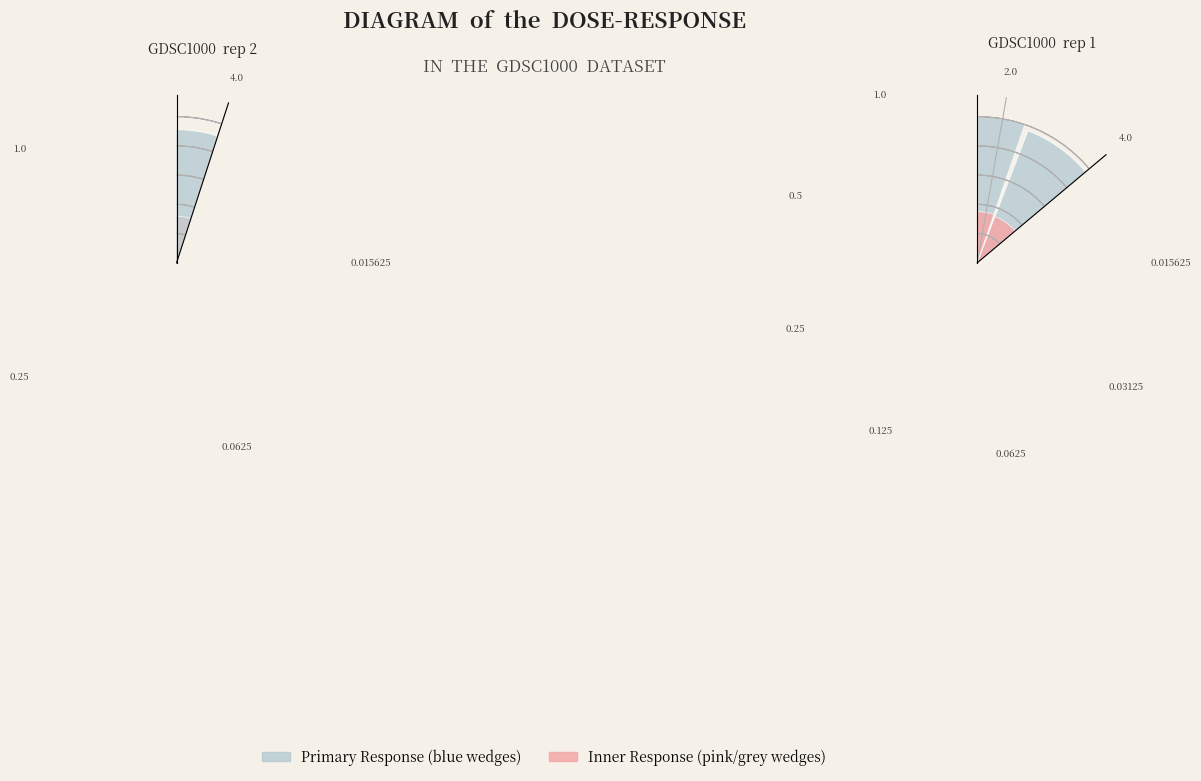

Which category has the biggest portion of the pie?

0.015625